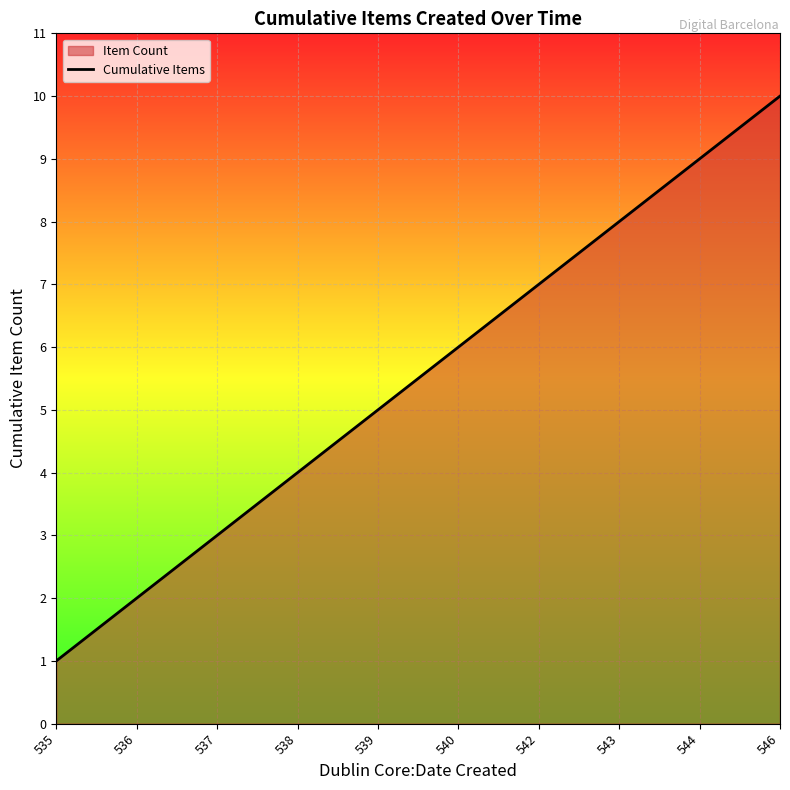

Reading left to right, extract all data points from this chart.

535=1	536=2	537=3	538=4	539=5	540=6	542=7	543=8	544=9	546=10